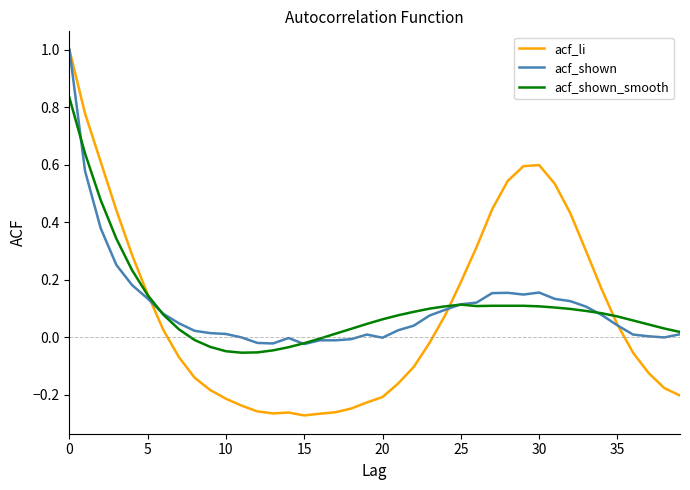

What is the greatest value displayed?

1.0